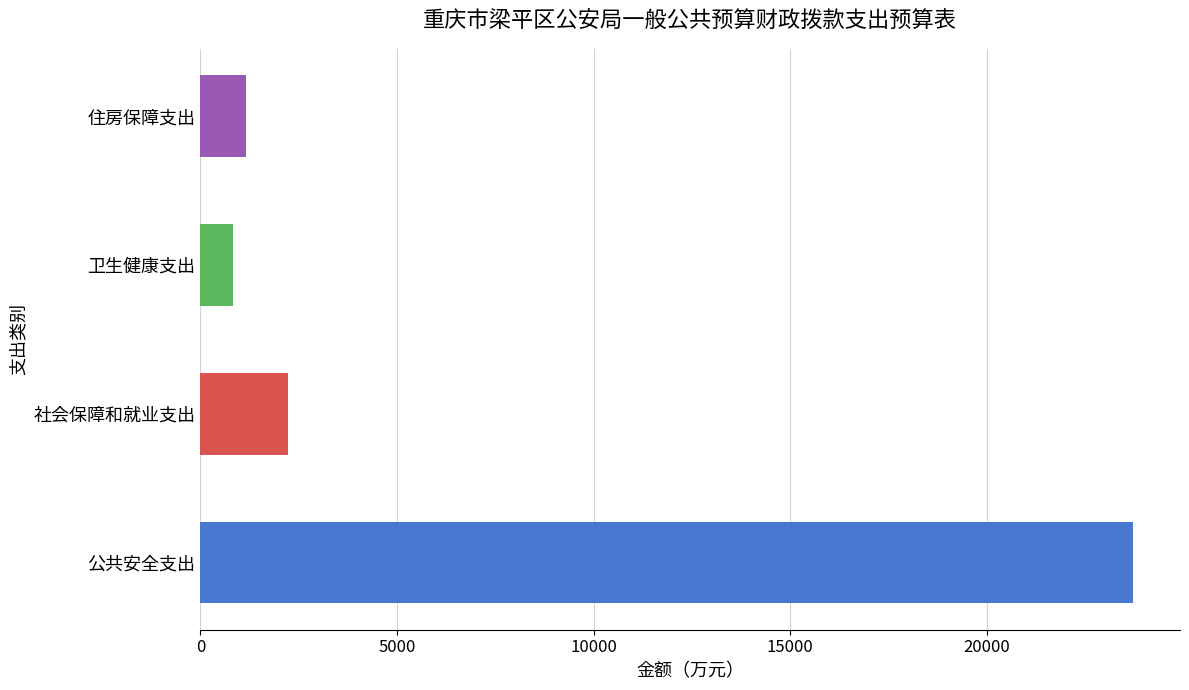

Approximately how many times larger is the value at 公共安全支出 compared to 住房保障支出?

20.7